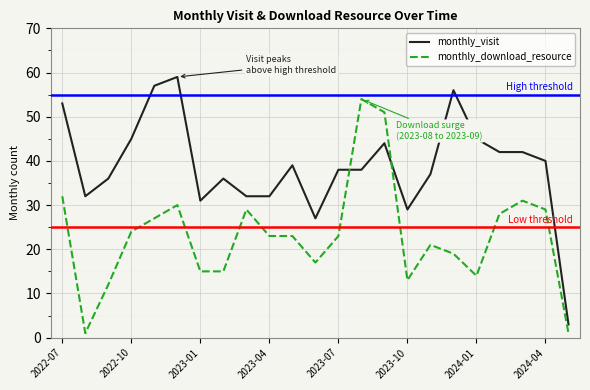

Rank the series by their maximum value, from highest to lowest.

monthly_visit, monthly_download_resource